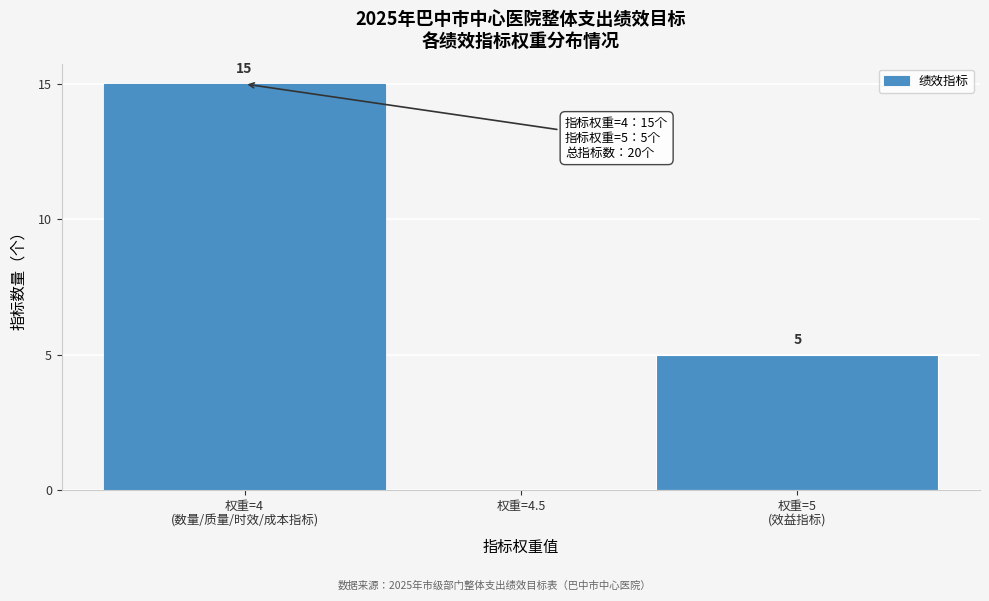

True or false: the data shows 8 at 权重=4.5.

False